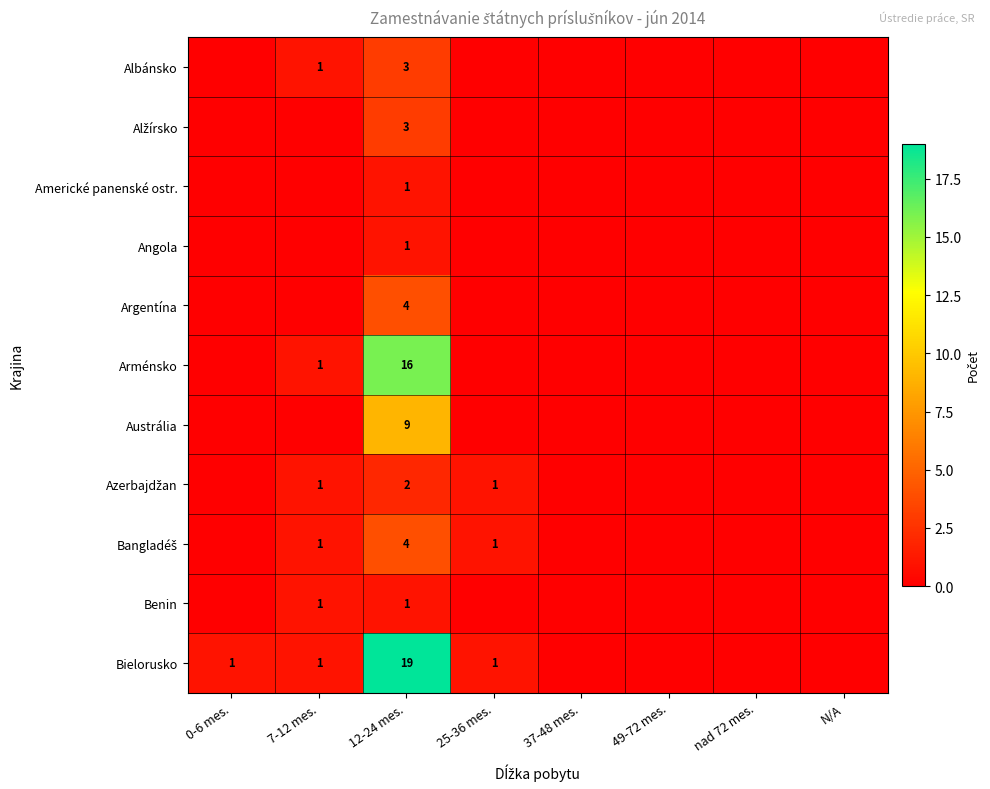

True or false: Albánsko has a value of 5 at 12-24 mes..

False